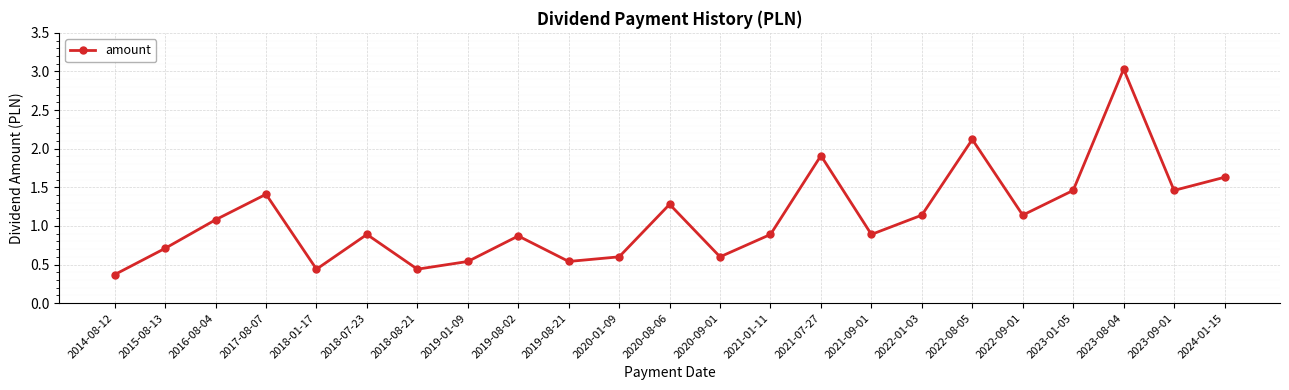

How many distinct data groups are displayed?

1